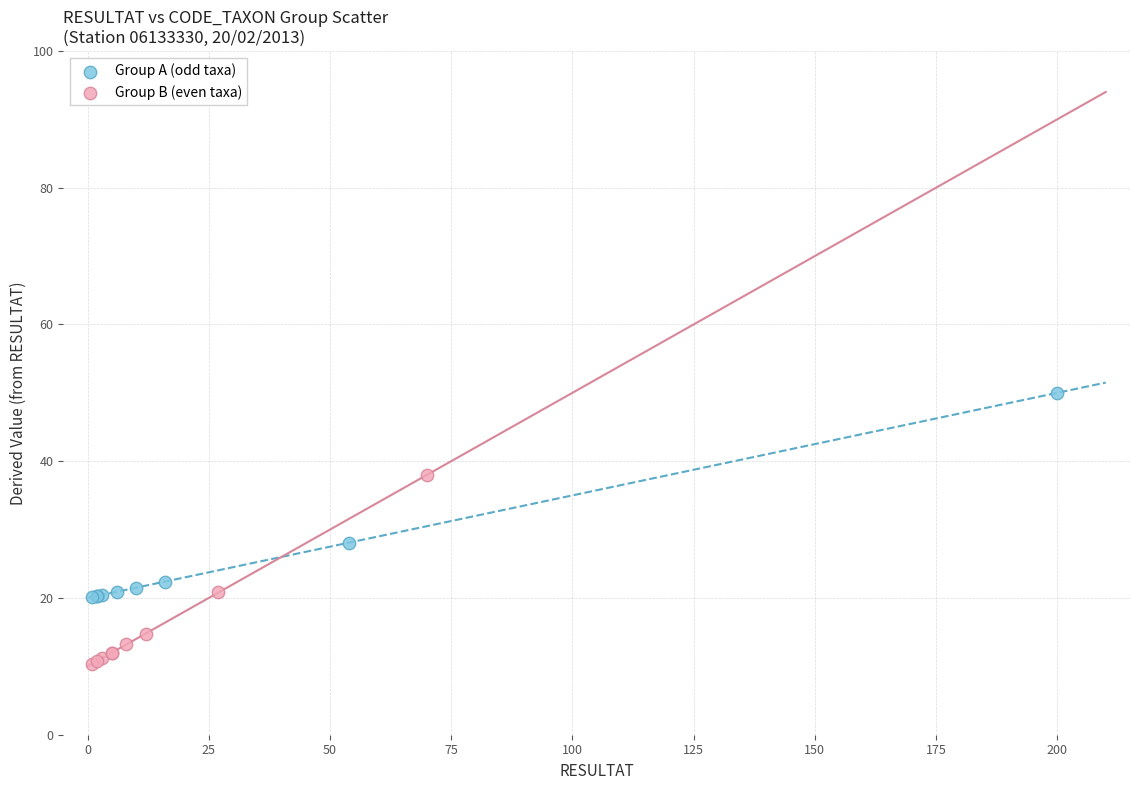

Which series reaches the minimum Y coordinate?

Group B (even taxa)